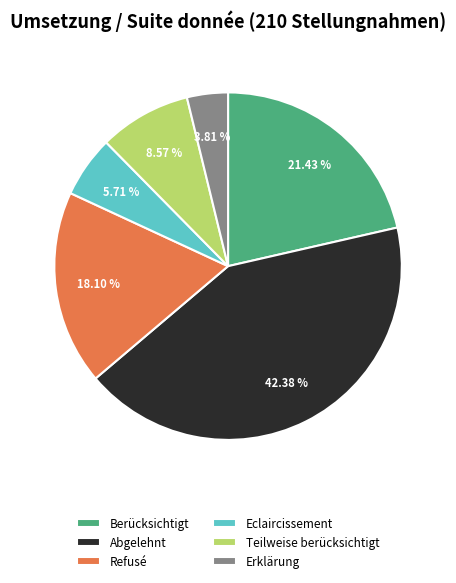

Is there any slice that represents more than half of the pie?

No